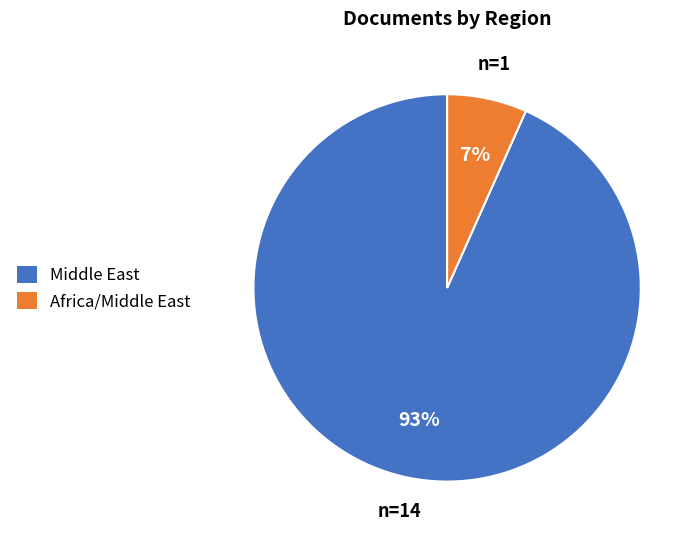

Is it true that Africa/Middle East is 7% of the pie?

True